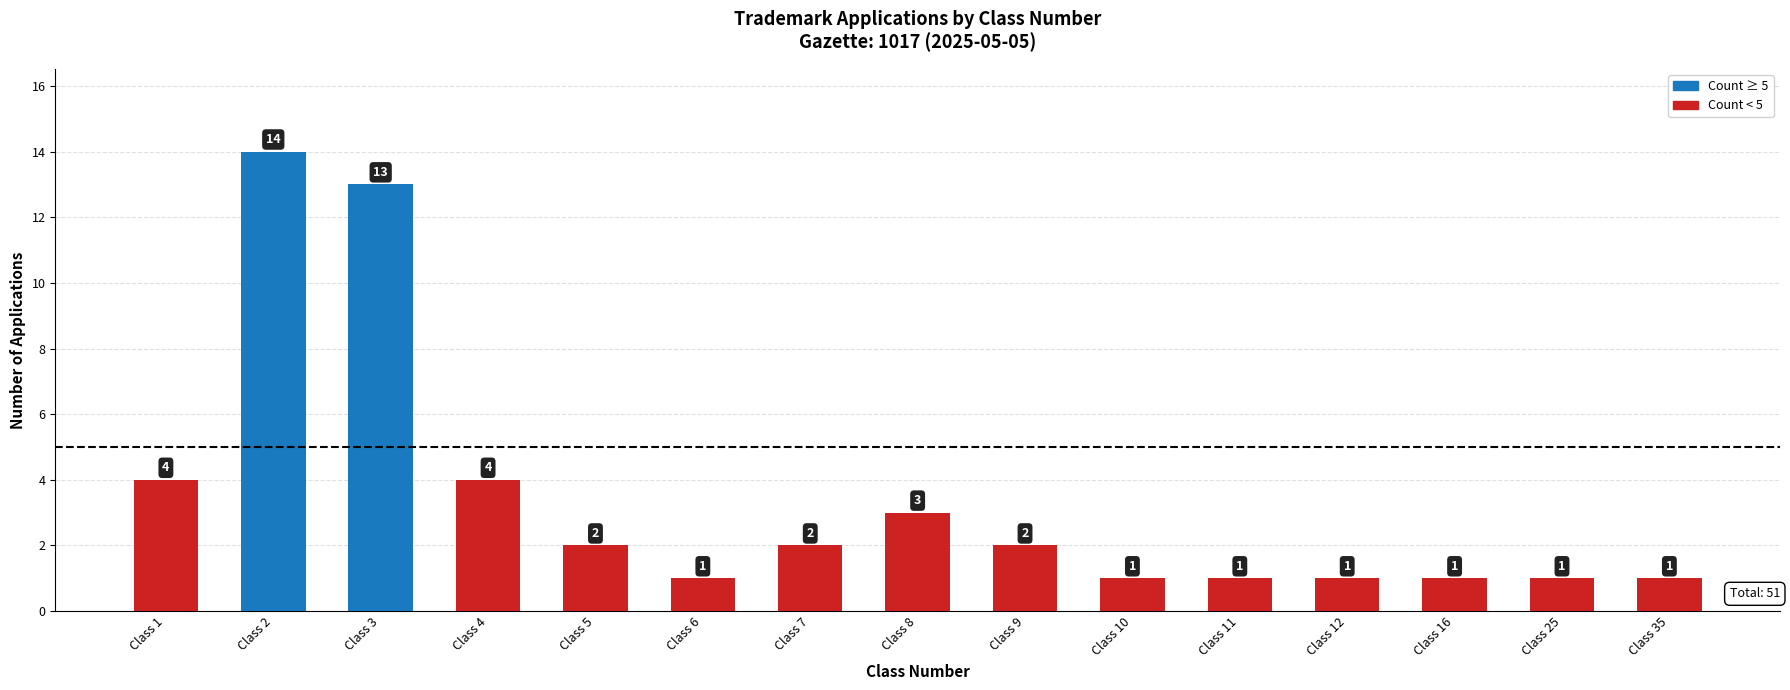

The chart shows a value of 3 at Class 8. True or false?

True